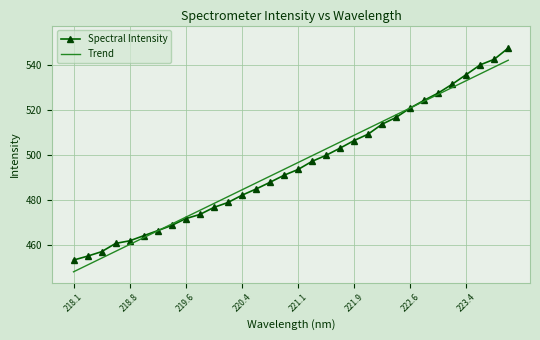

Rank the series by their maximum value, from highest to lowest.

Spectral Intensity, Trend